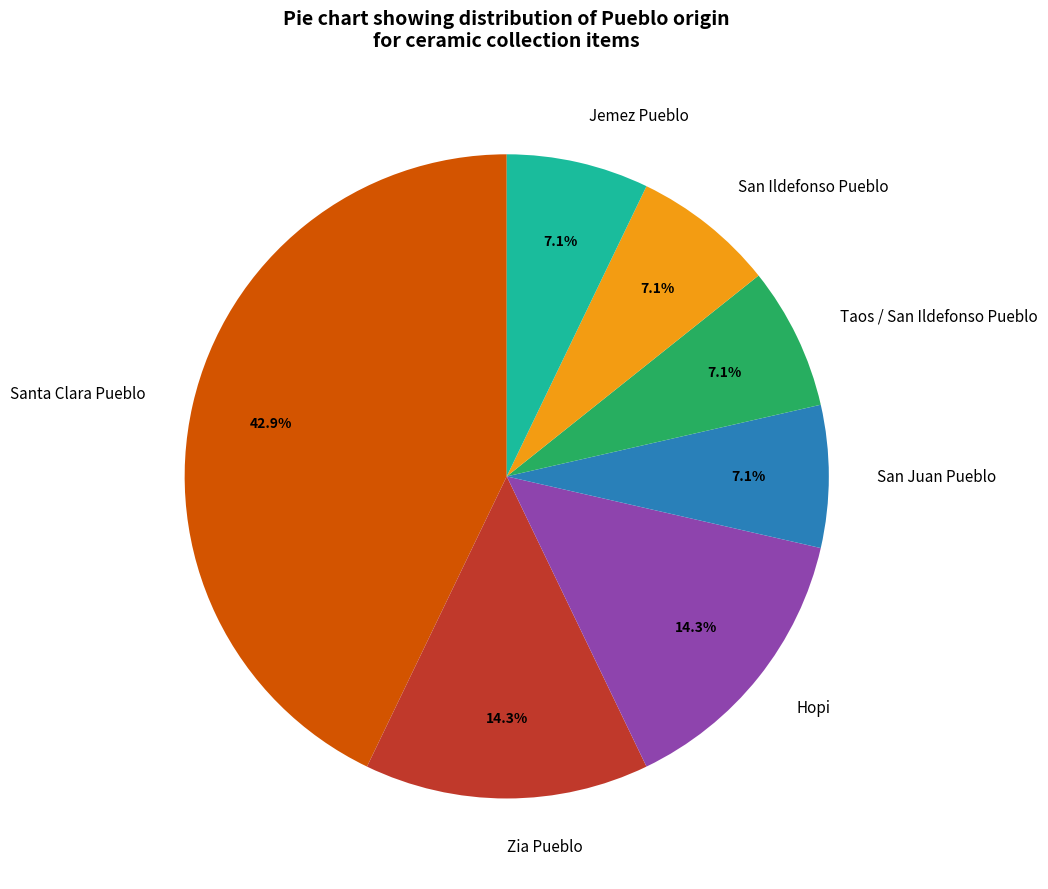

What is the largest slice in the pie chart?

Santa Clara Pueblo